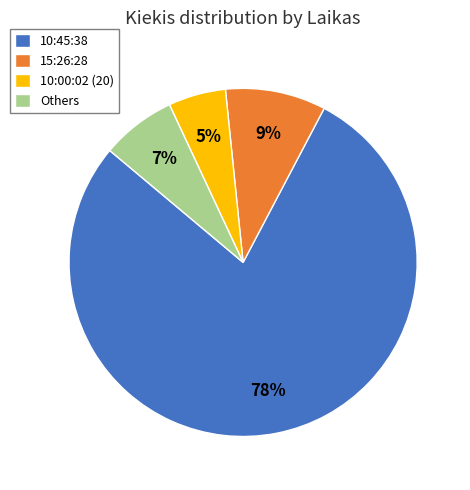

Is it true that 10:00:02 (20) is 1% of the pie?

False